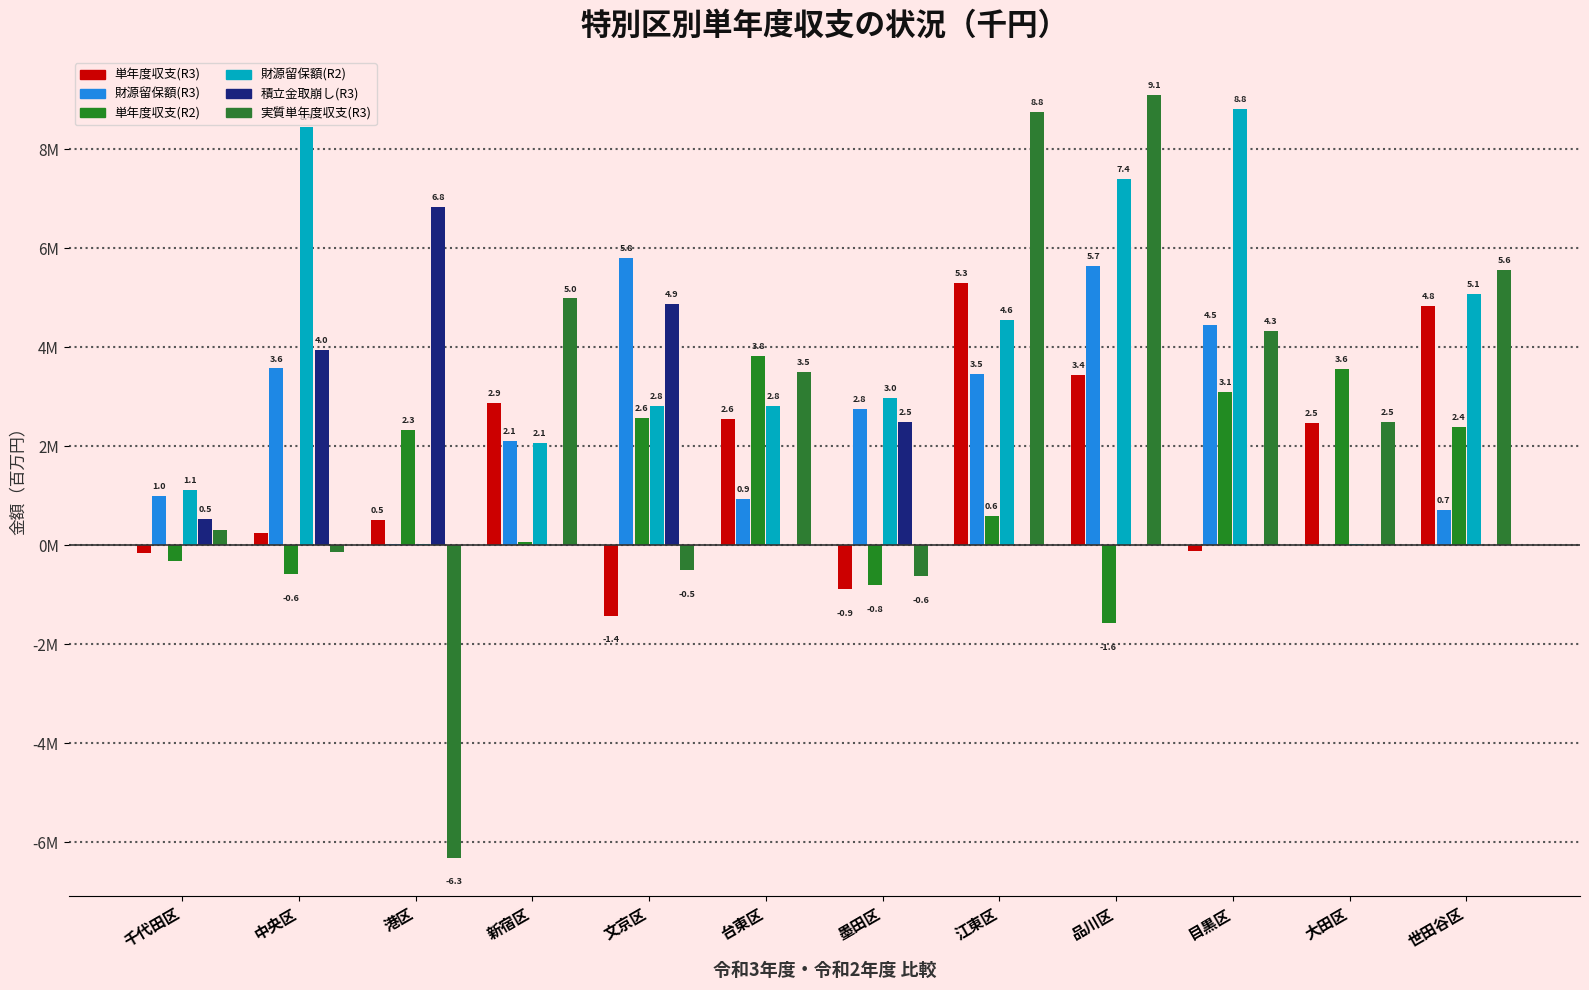

Are the bars horizontal?

No